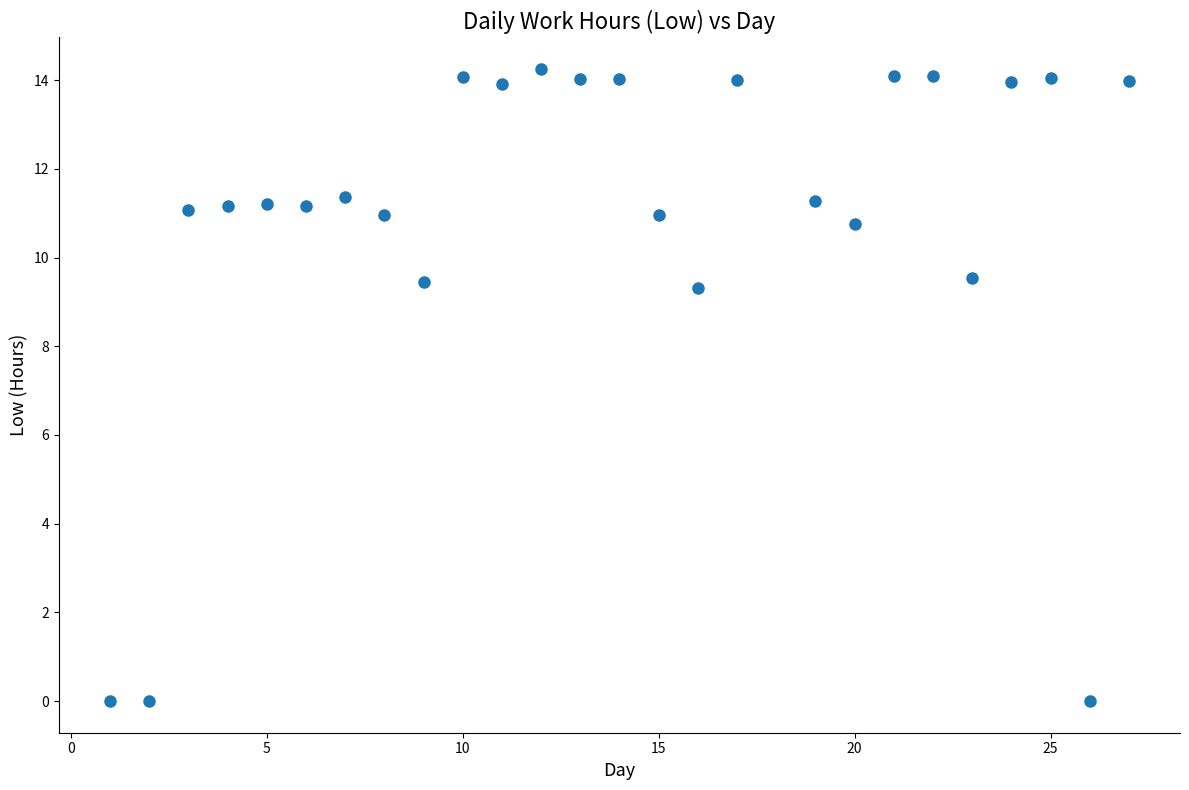

What is the range of X values (max minus min)?

26.0